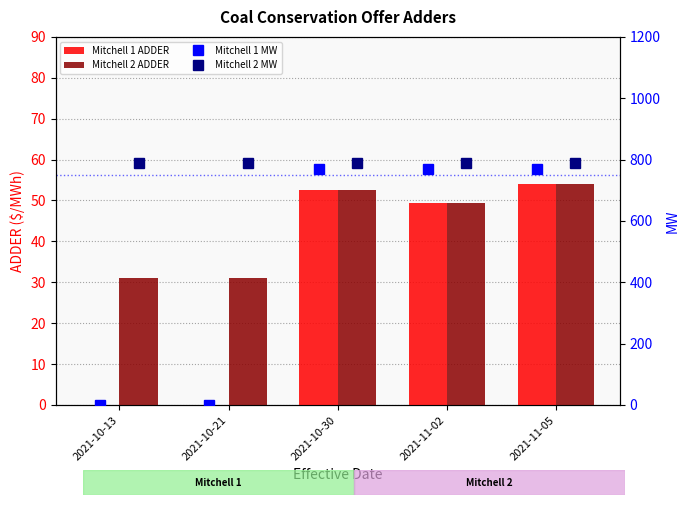

Which series has the largest total across all categories?

Mitchell 2 MW